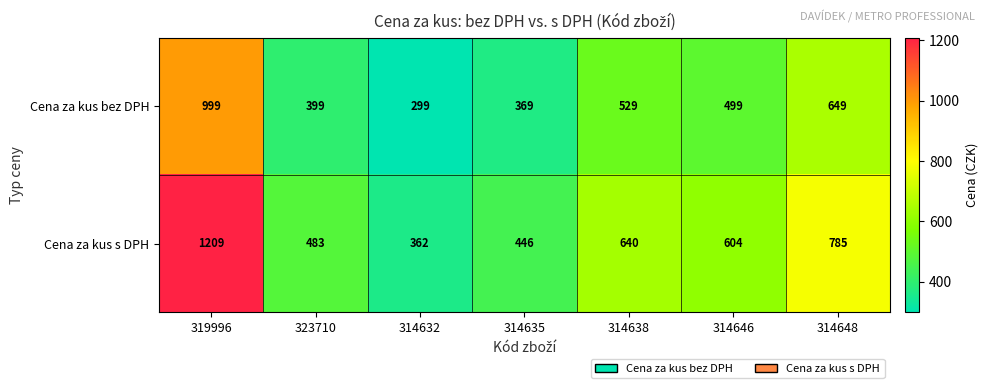

At 314635, list the series in order from largest to smallest.

Cena za kus s DPH, Cena za kus bez DPH